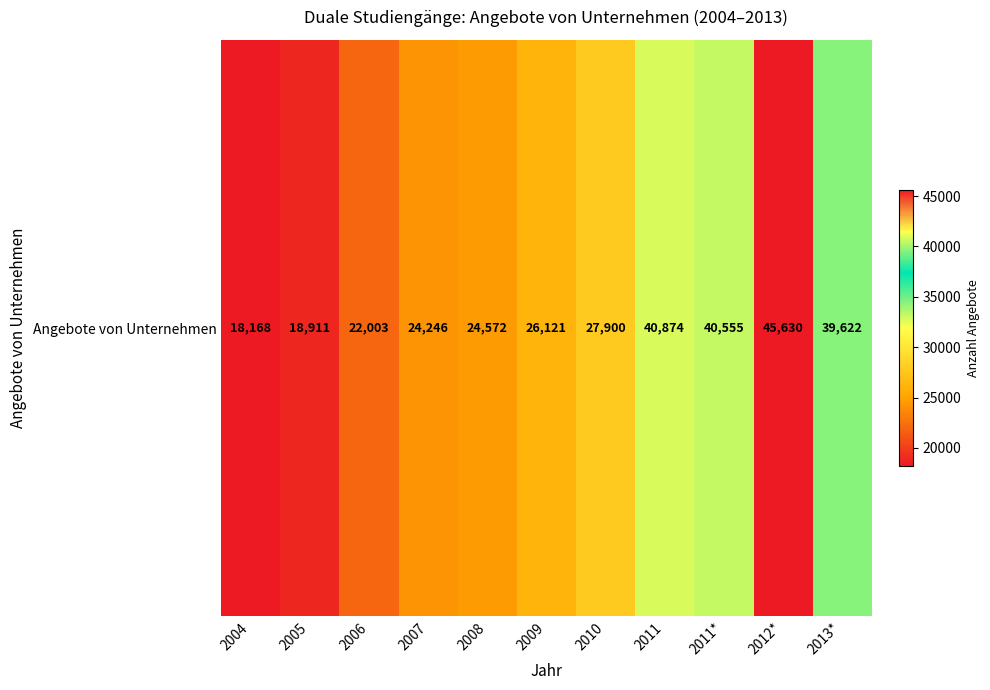

What is the difference between the second highest and second lowest values?

21963